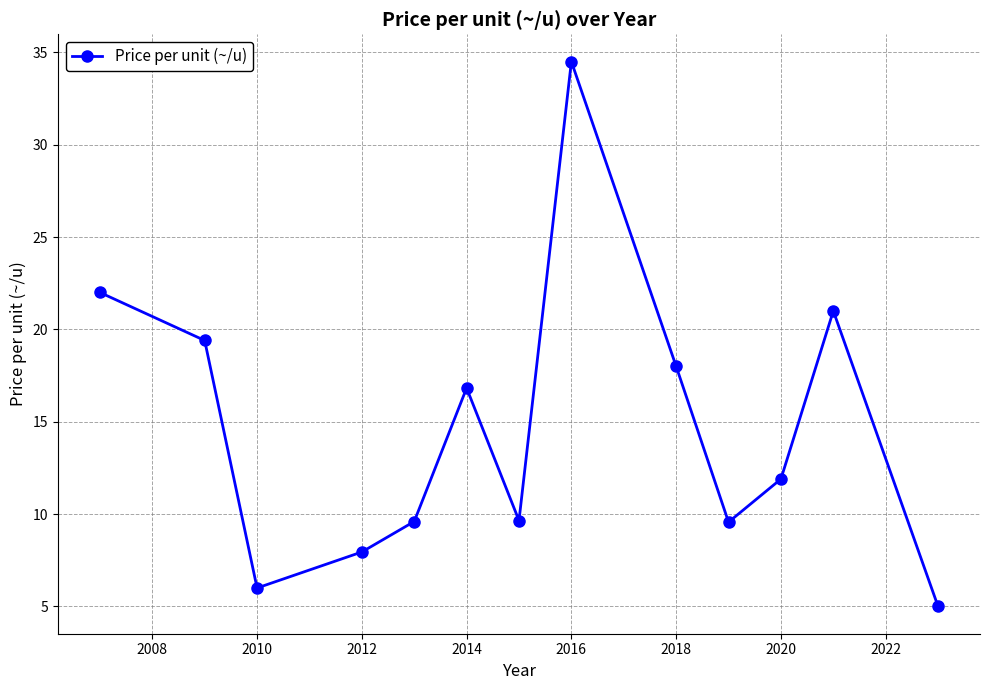

What is the value of the 12th point from the left?

21.0